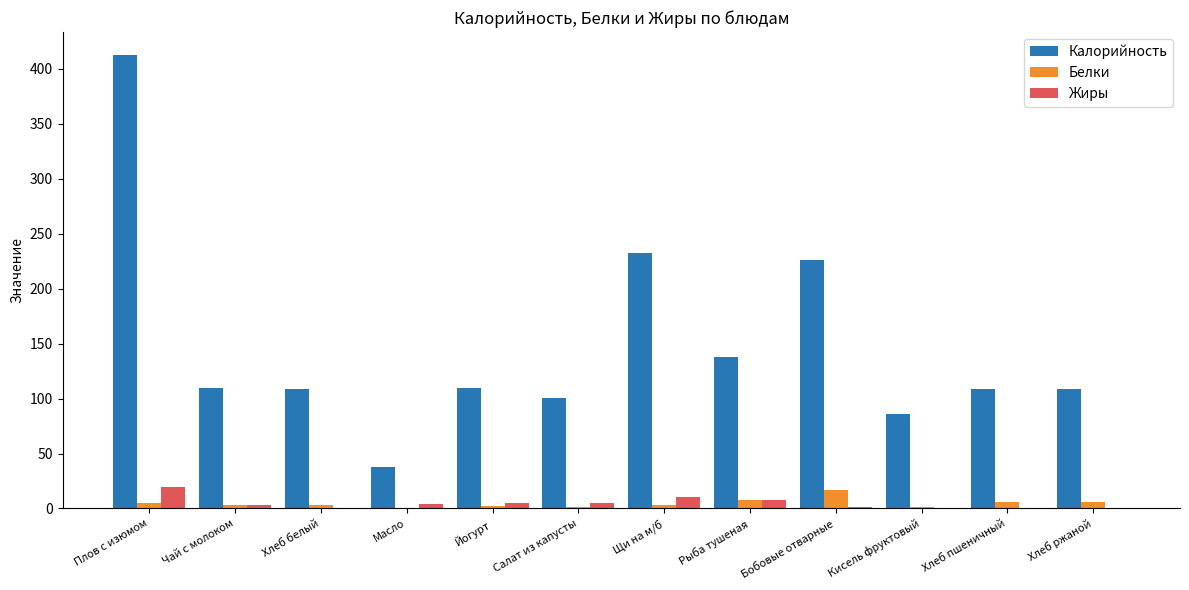

Which category has the highest value in the Белки series?

Бобовые отварные